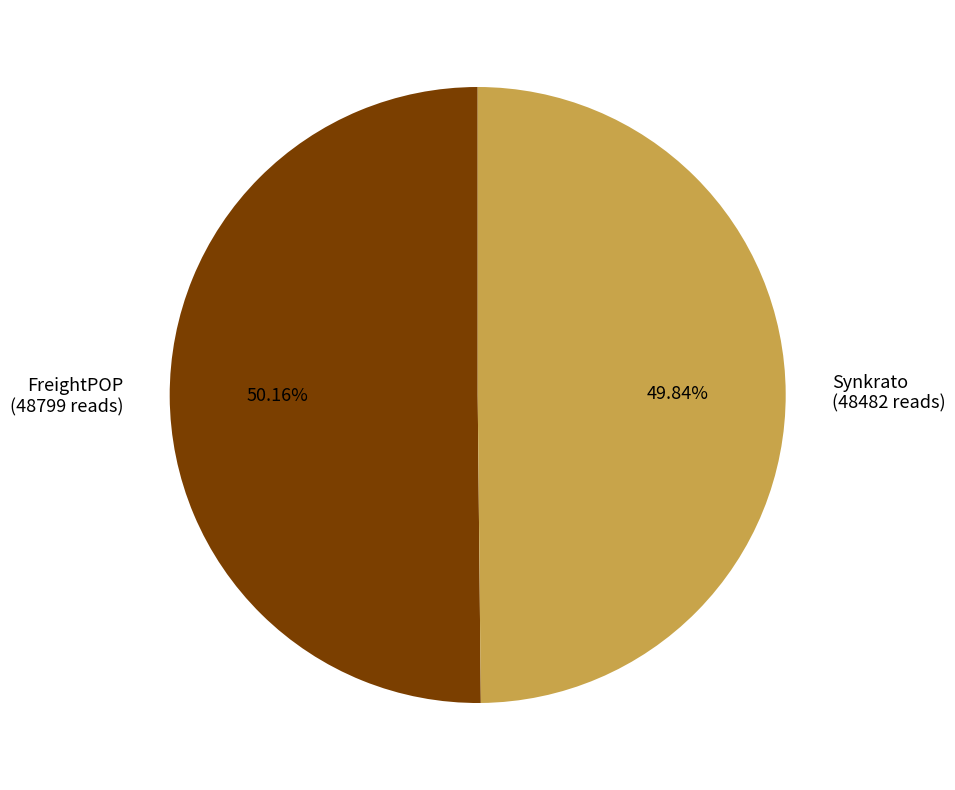

Is there any slice that represents more than half of the pie?

Yes